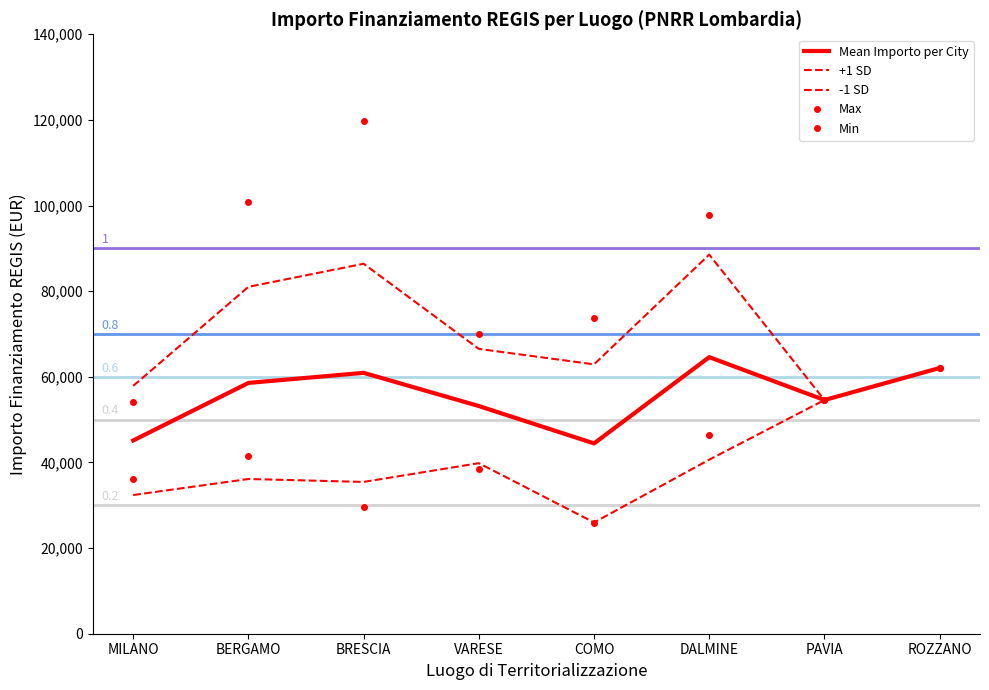

Where do +1 SD and Max first cross each other?

MILANO and BERGAMO